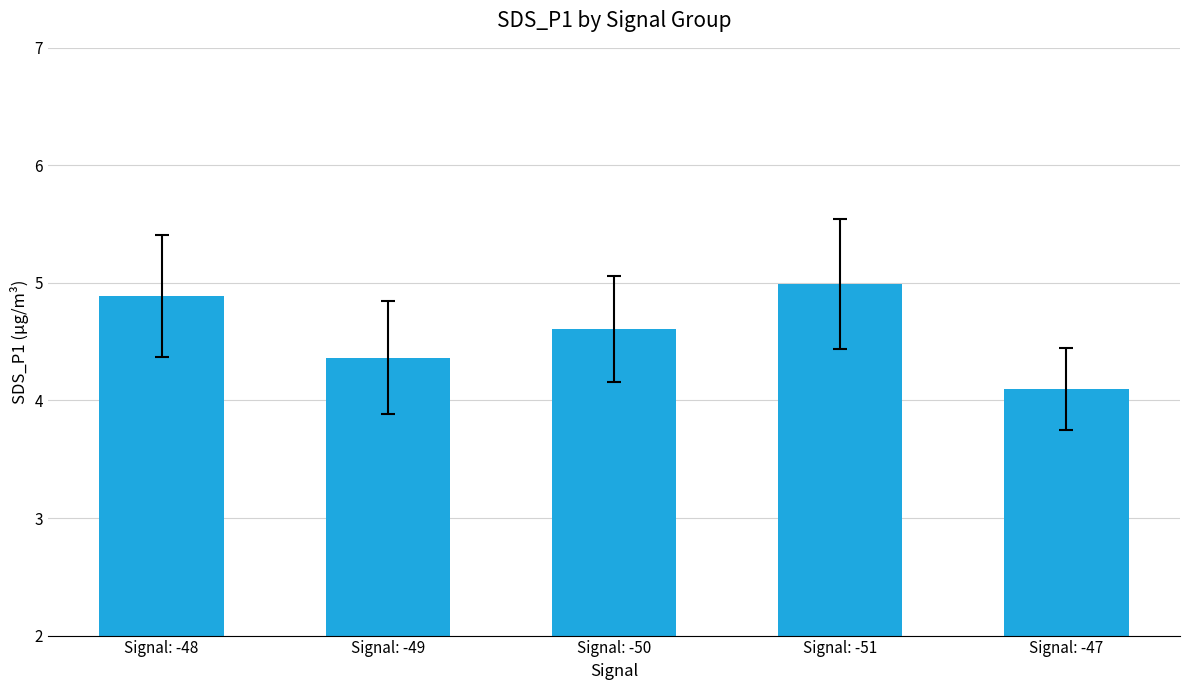

Which has a higher value, Signal: -49 or Signal: -50?

Signal: -50